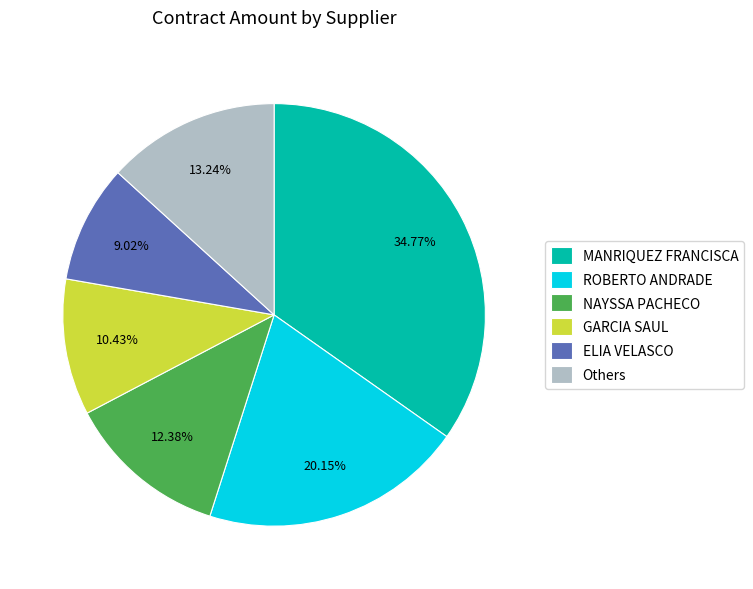

To the nearest percent, what is the average slice percentage?

17%